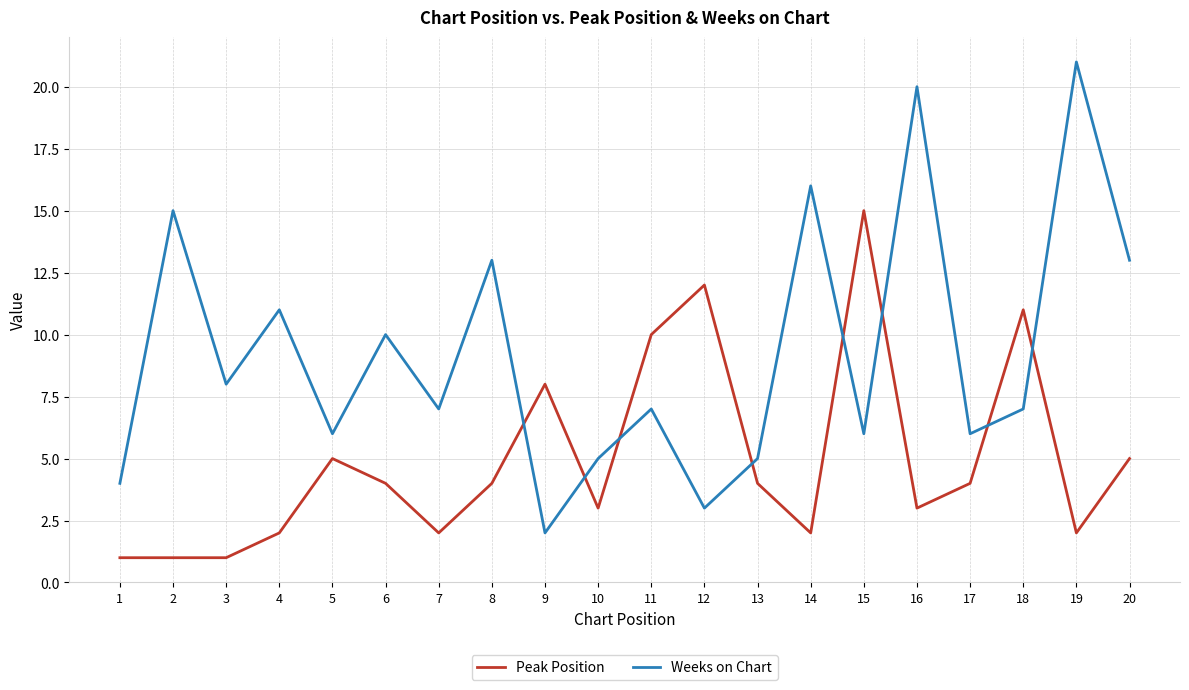

What is the difference between the highest and lowest values at 11?

3